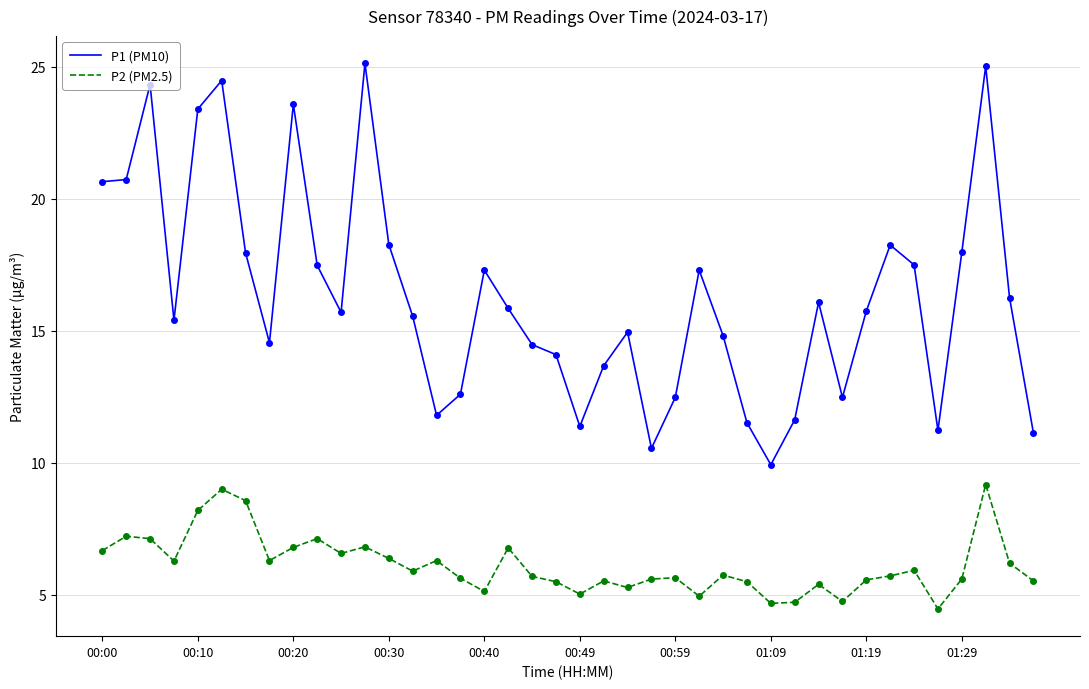

Which series has the largest total across all categories?

P1 (PM10)